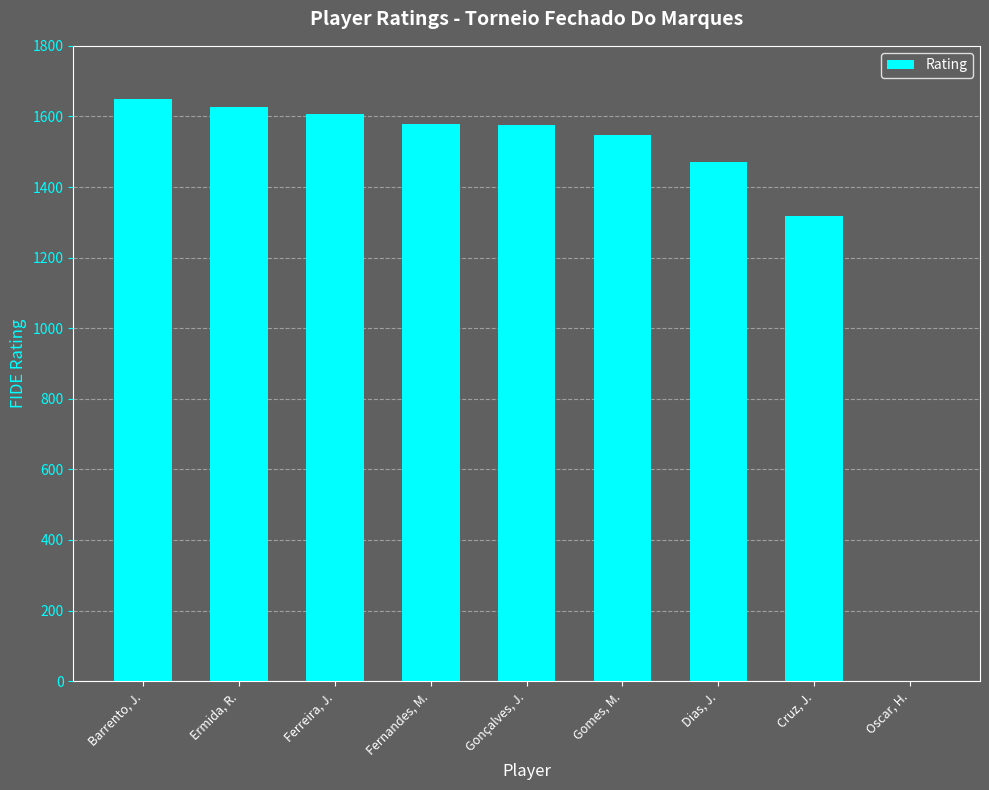

What is the greatest value displayed?

1650